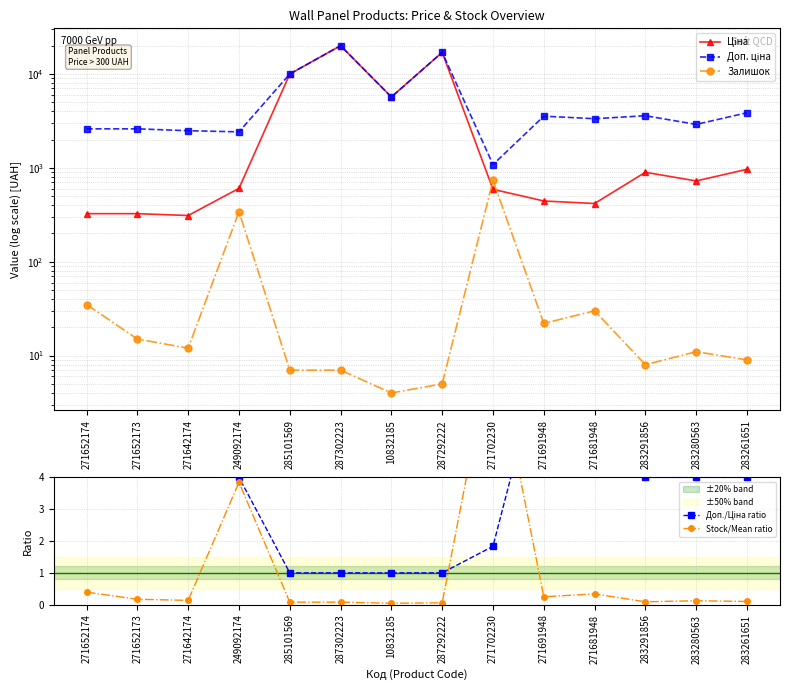

What is the label of the 6th point from the left?

287302223